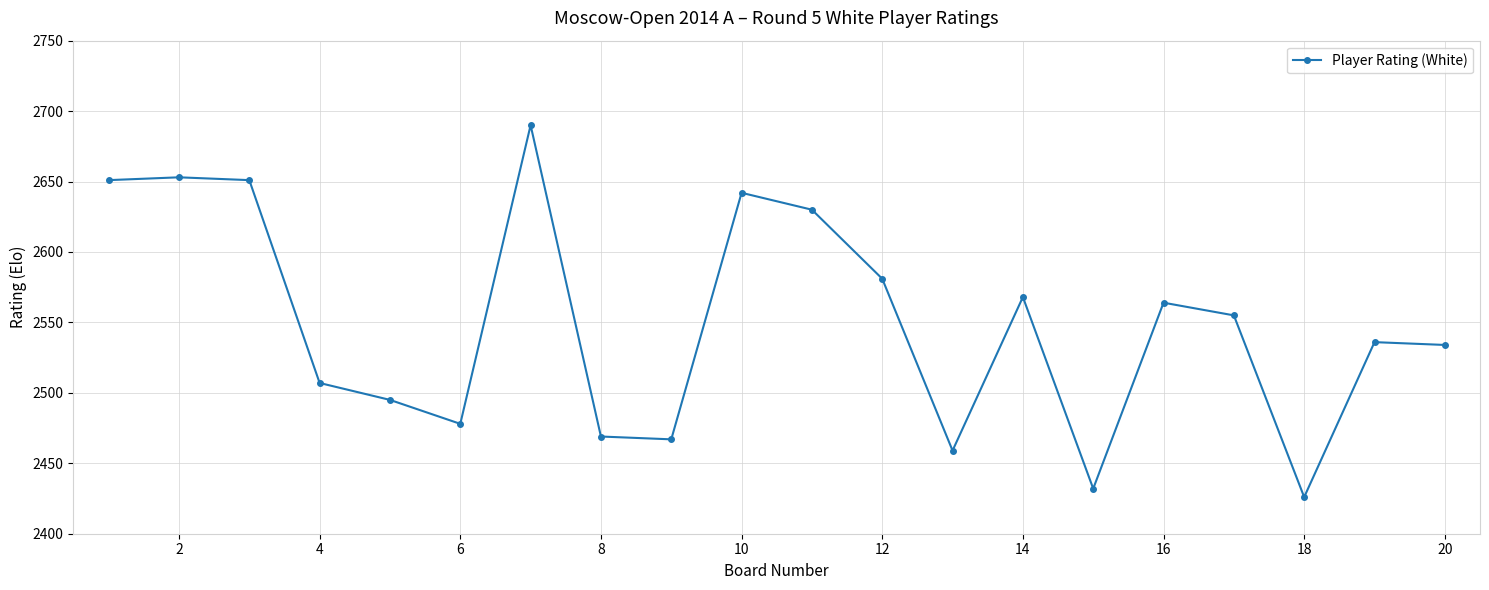

How many series are shown in this chart?

1